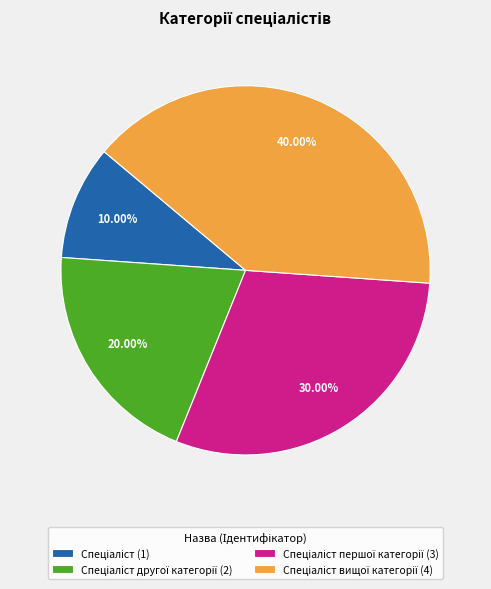

Is there any slice that represents more than half of the pie?

No